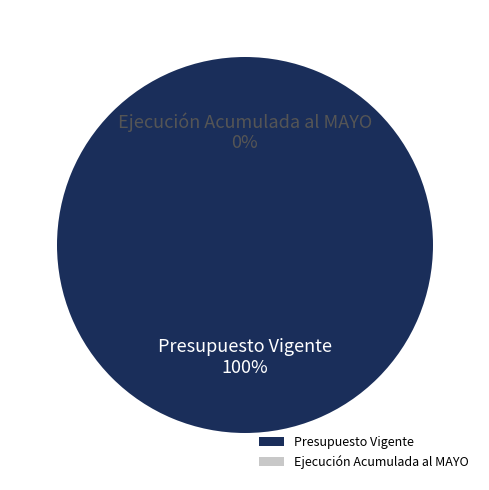

Which has a higher value, Ejecución Acumulada al MAYO or Presupuesto Vigente?

Presupuesto Vigente